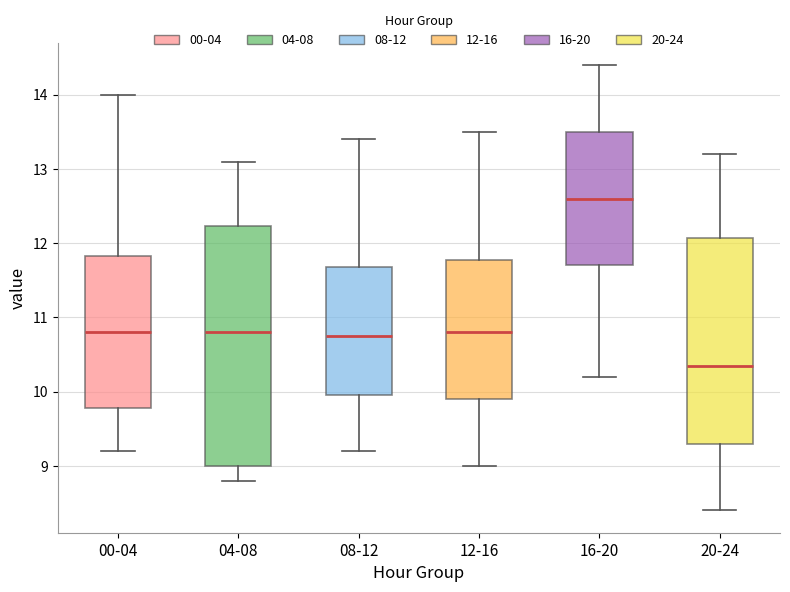

Reading left to right, read every box against the y-axis: the position of its median line, the range the box covers, and the ends of its whiskers. The values are not printed on the chart, so give them approximately, as read against the axis.

00-04: median 10.8, box 9.8 to 11.8, whiskers 9.2 to 14.0
04-08: median 10.8, box 9.0 to 12.2, whiskers 8.8 to 13.1
08-12: median 10.8, box 10.0 to 11.7, whiskers 9.2 to 13.4
12-16: median 10.8, box 9.9 to 11.8, whiskers 9.0 to 13.5
16-20: median 12.6, box 11.7 to 13.5, whiskers 10.2 to 14.4
20-24: median 10.4, box 9.3 to 12.1, whiskers 8.4 to 13.2